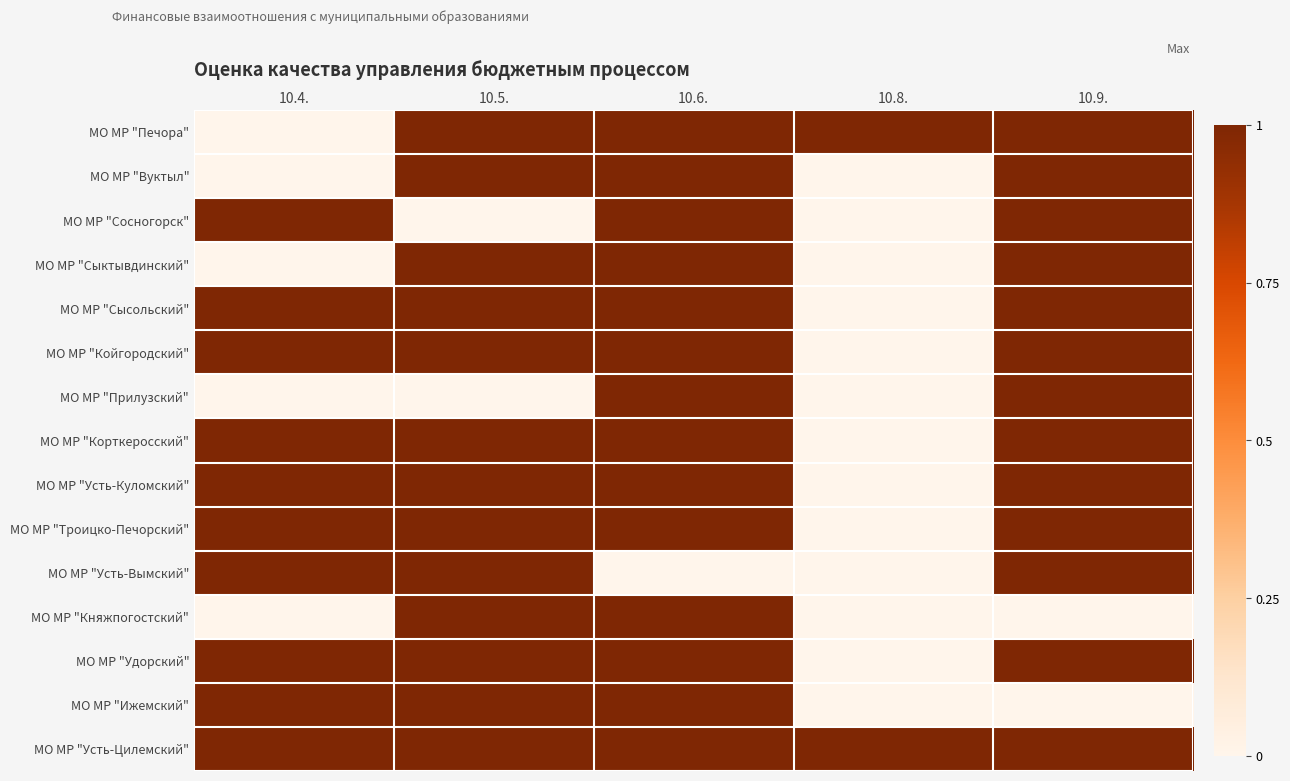

What is the spread (max minus min) of values at 10.6.?

1